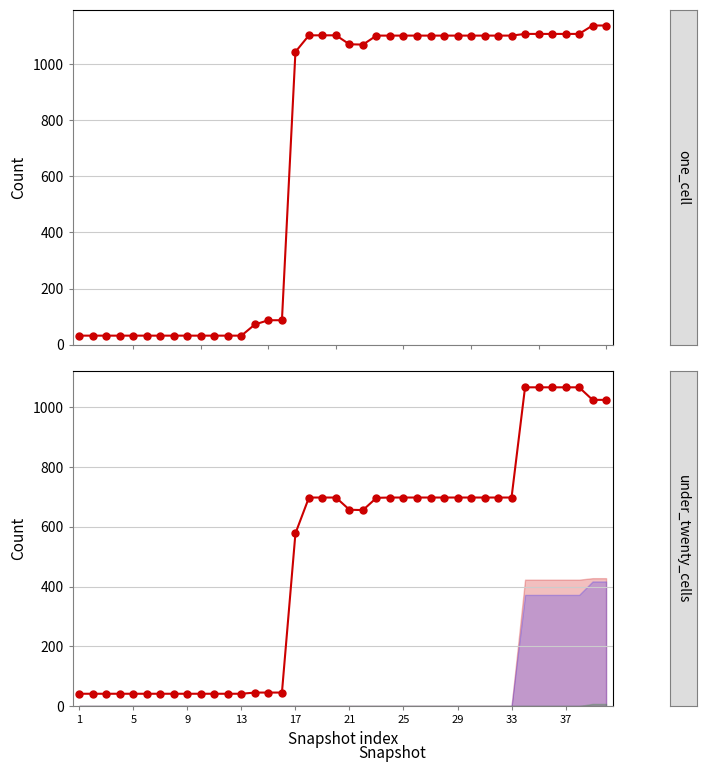

How many times do one_cell and under_twenty_cells cross each other?

1